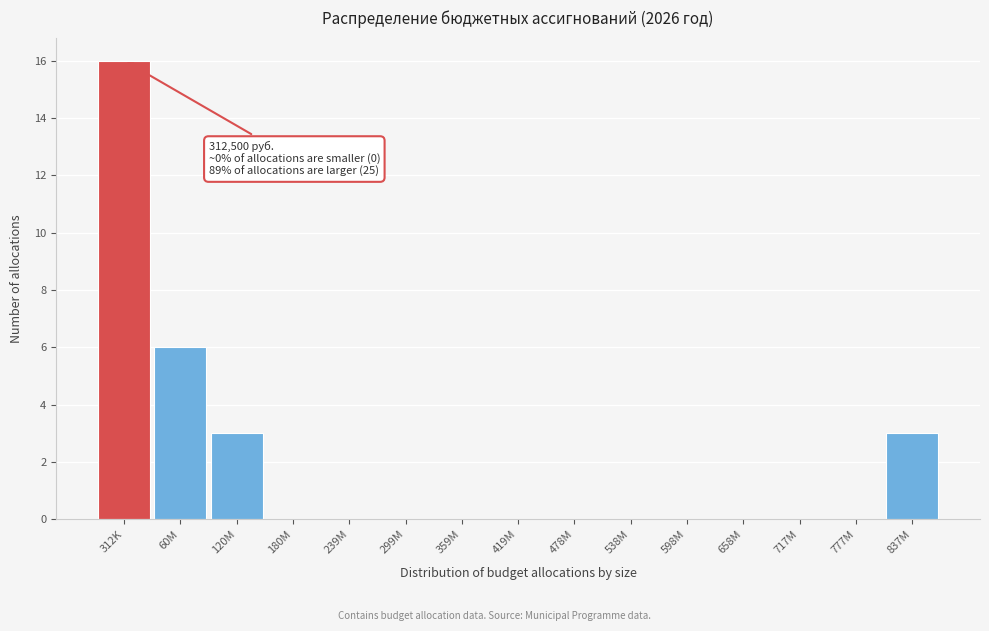

Reading left to right, transcribe all the data shown in this chart.

312K=16	60M=6	120M=3	180M=0	239M=0	299M=0	359M=0	419M=0	478M=0	538M=0	598M=0	658M=0	717M=0	777M=0	837M=3